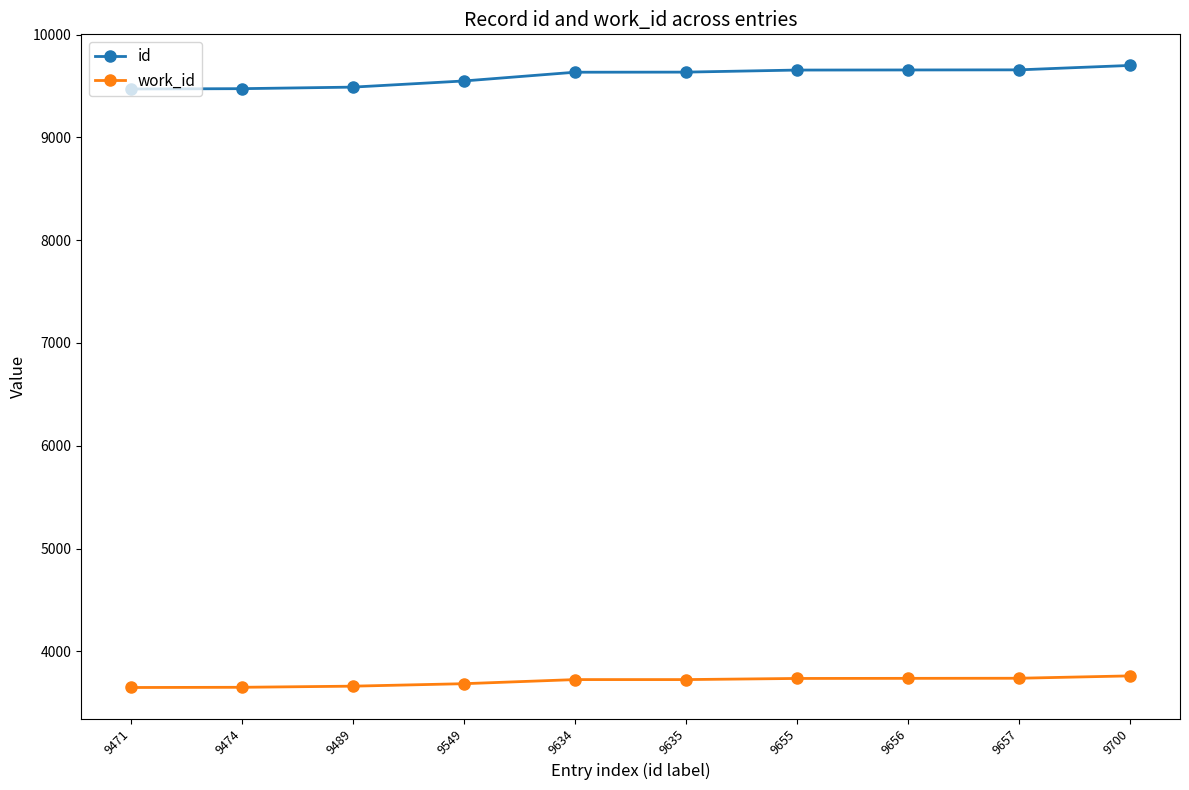

What is the total value across all series at 9700?

13461